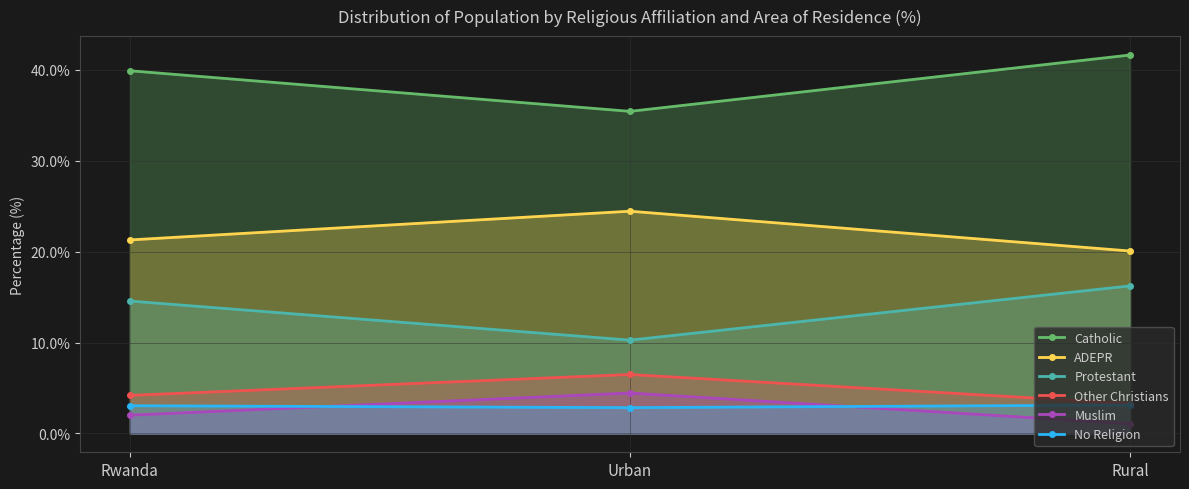

Rank the series at Rwanda from lowest to highest value.

Muslim, No Religion, Other Christians, Protestant, ADEPR, Catholic